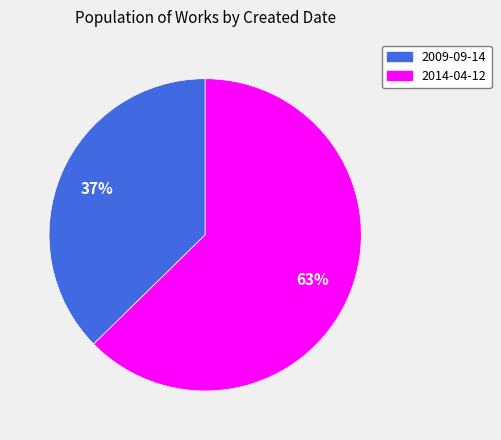

Approximately how many times larger is the value at 2009-09-14 compared to 2014-04-12?

0.6